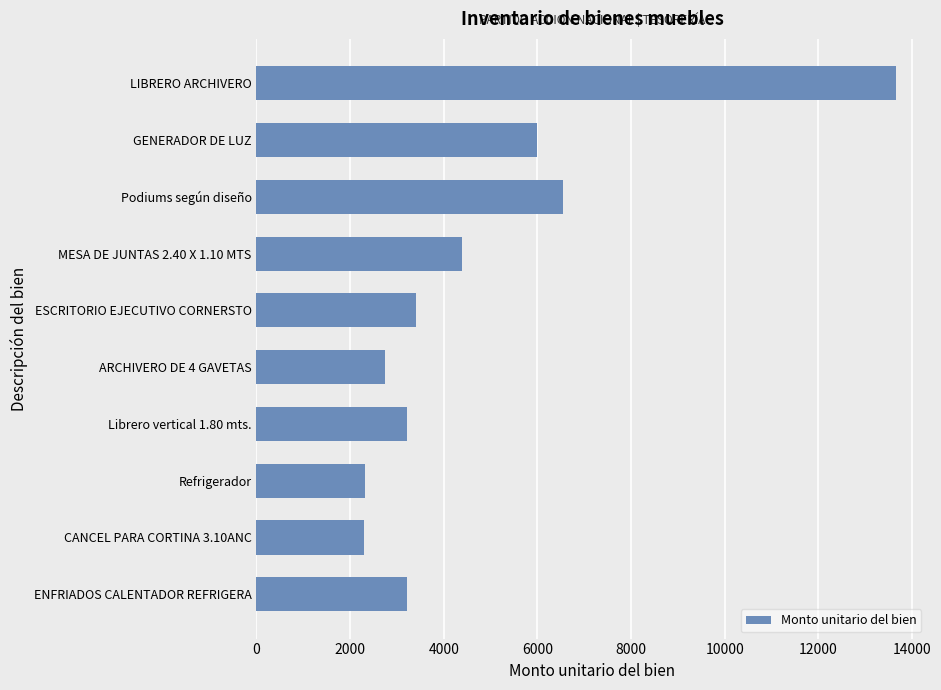

What is the minimum value shown in the chart?

2300.0